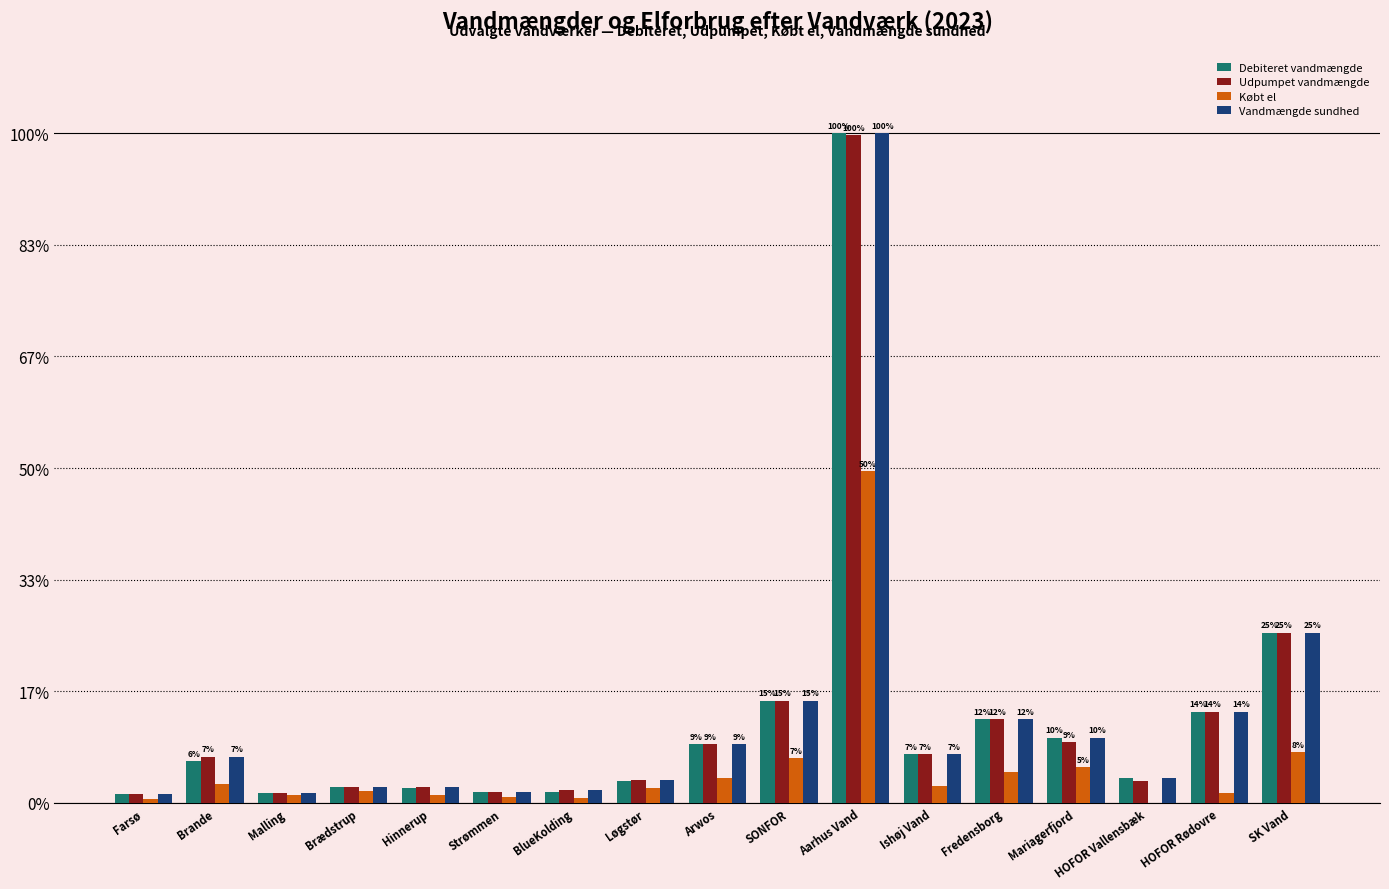

At which label does Vandmængde sundhed reach its minimum?

Farsø